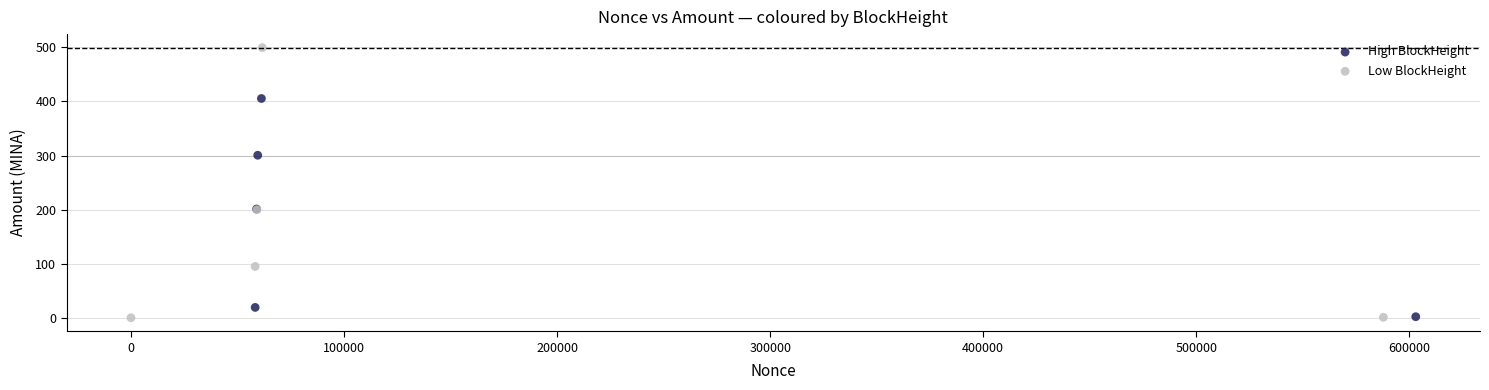

Which series has the largest Y range (max minus min)?

Low BlockHeight